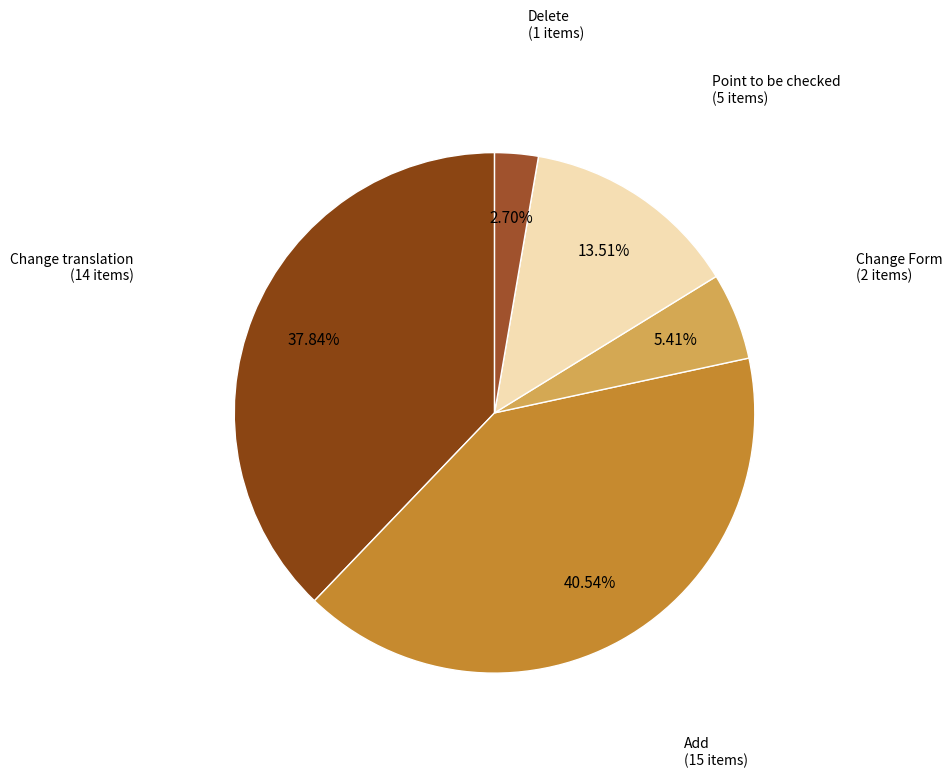

True or false: Point to be checked accounts for 14% of the total.

True